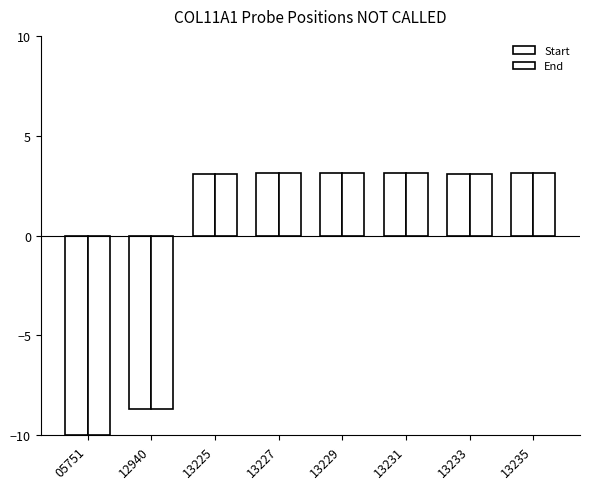

What is the total value across all series at 12940?

-17.3